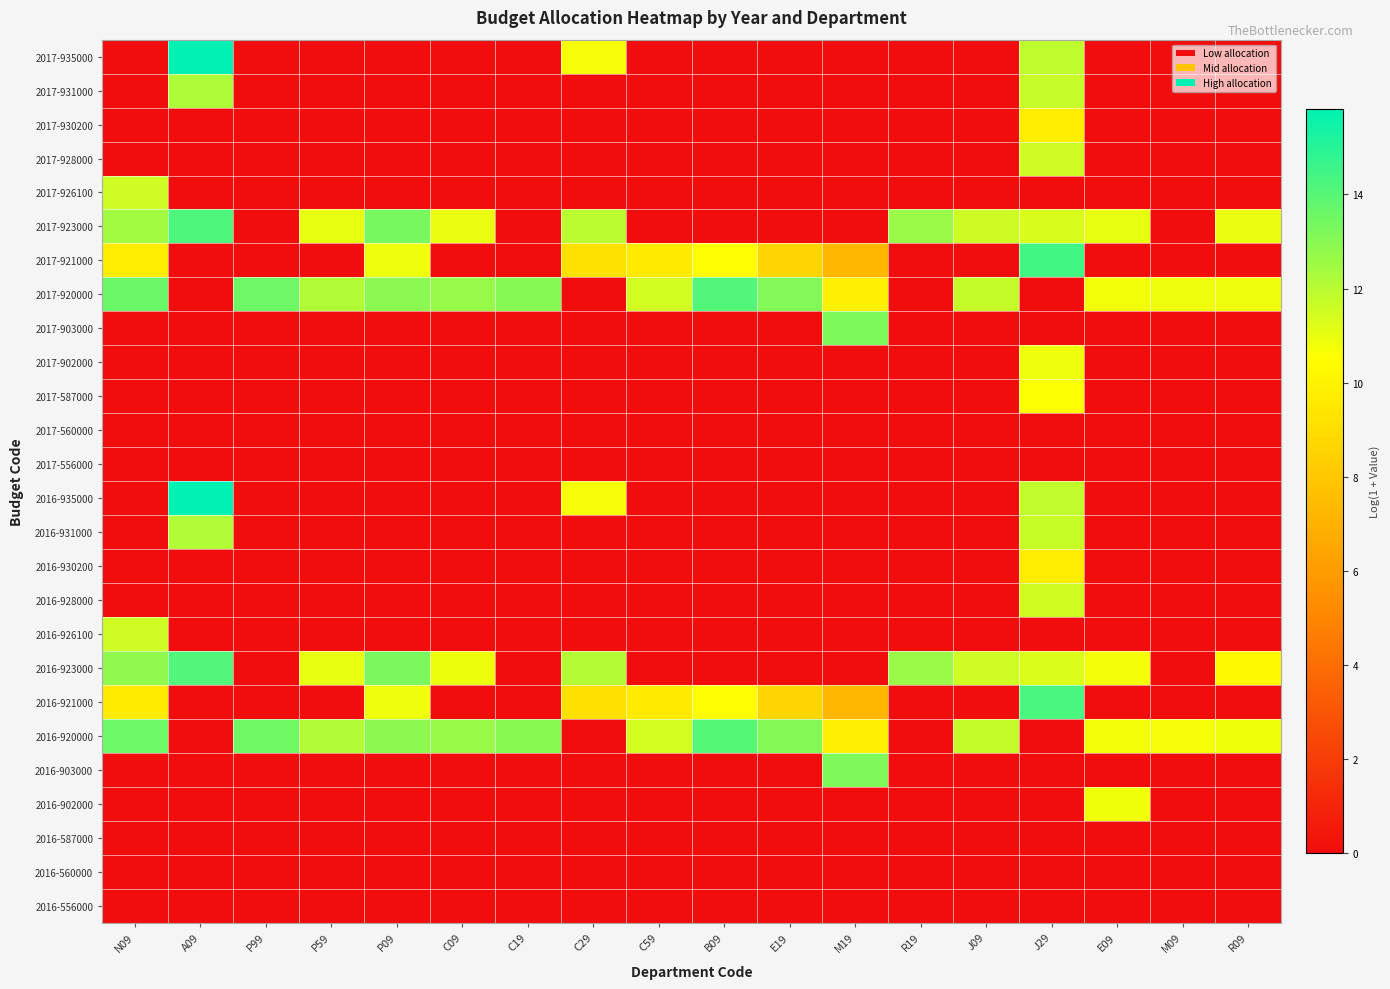

What is the total value across all series at P99?

27.0